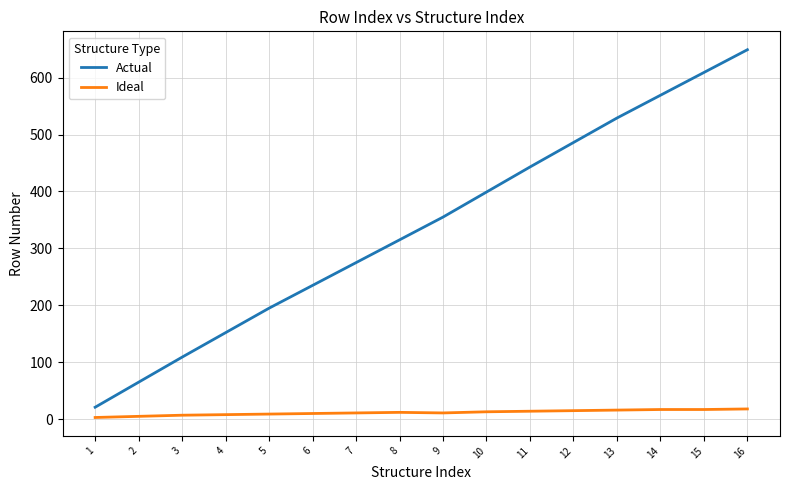

Between 12 and 16, which series saw the biggest shift?

Actual